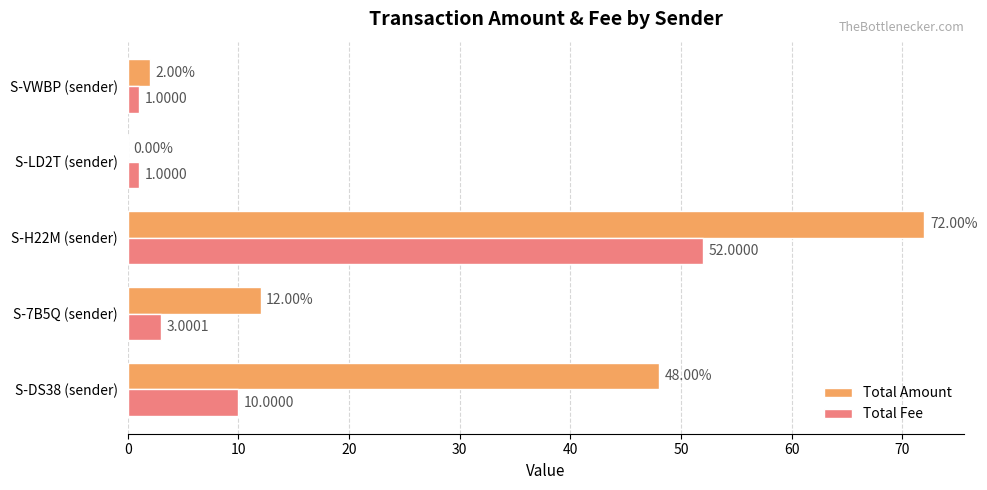

What is the sum of the Total Amount values at S-LD2T (sender) and S-VWBP (sender)?

2.0